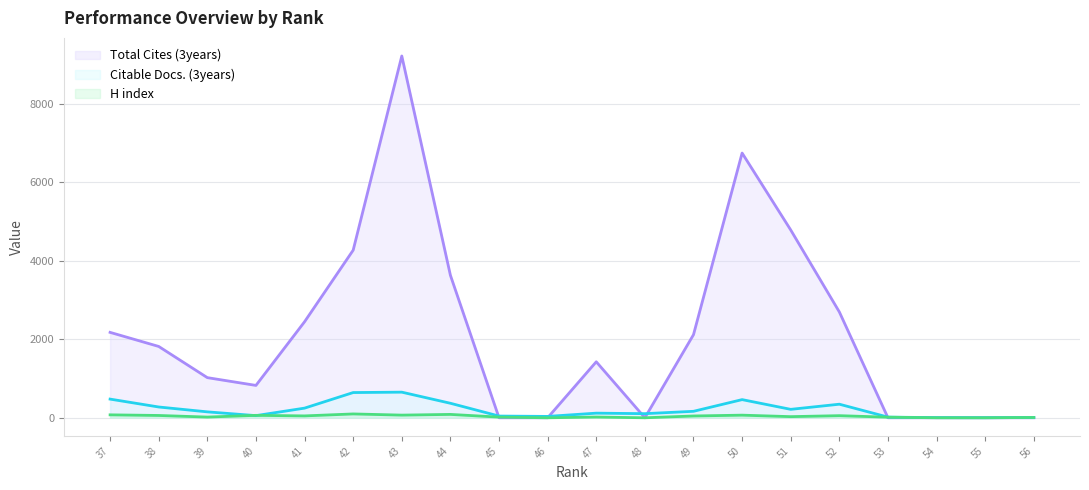

List the series in order of their peak value, lowest first.

H index, Citable Docs. (3years), Total Cites (3years)